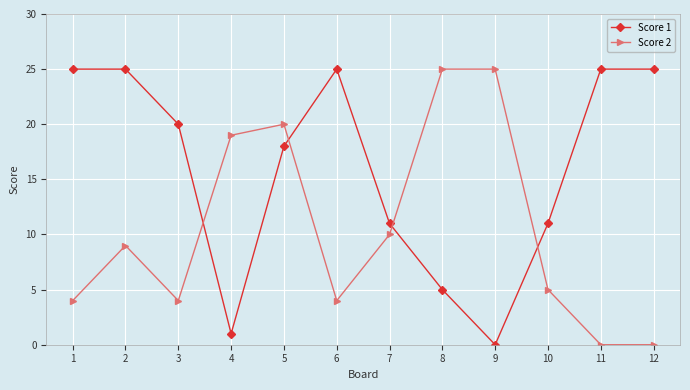

How many lines are shown in the chart?

2